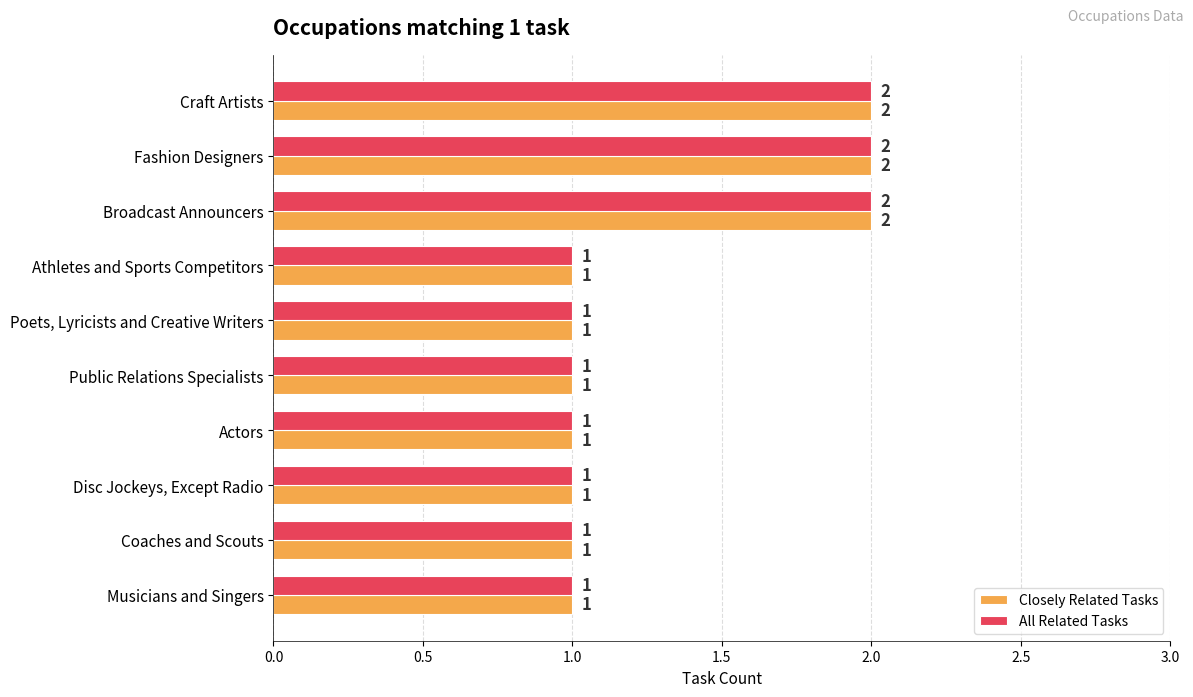

Count the number of data series in this chart.

2